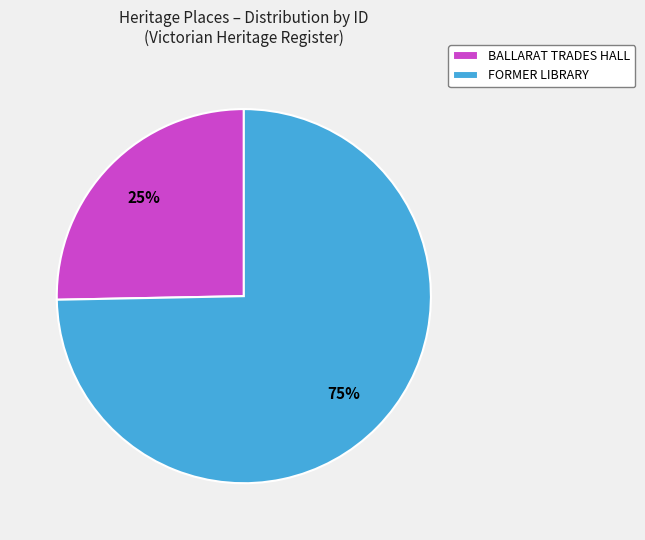

Which slice is the smallest?

BALLARAT TRADES HALL